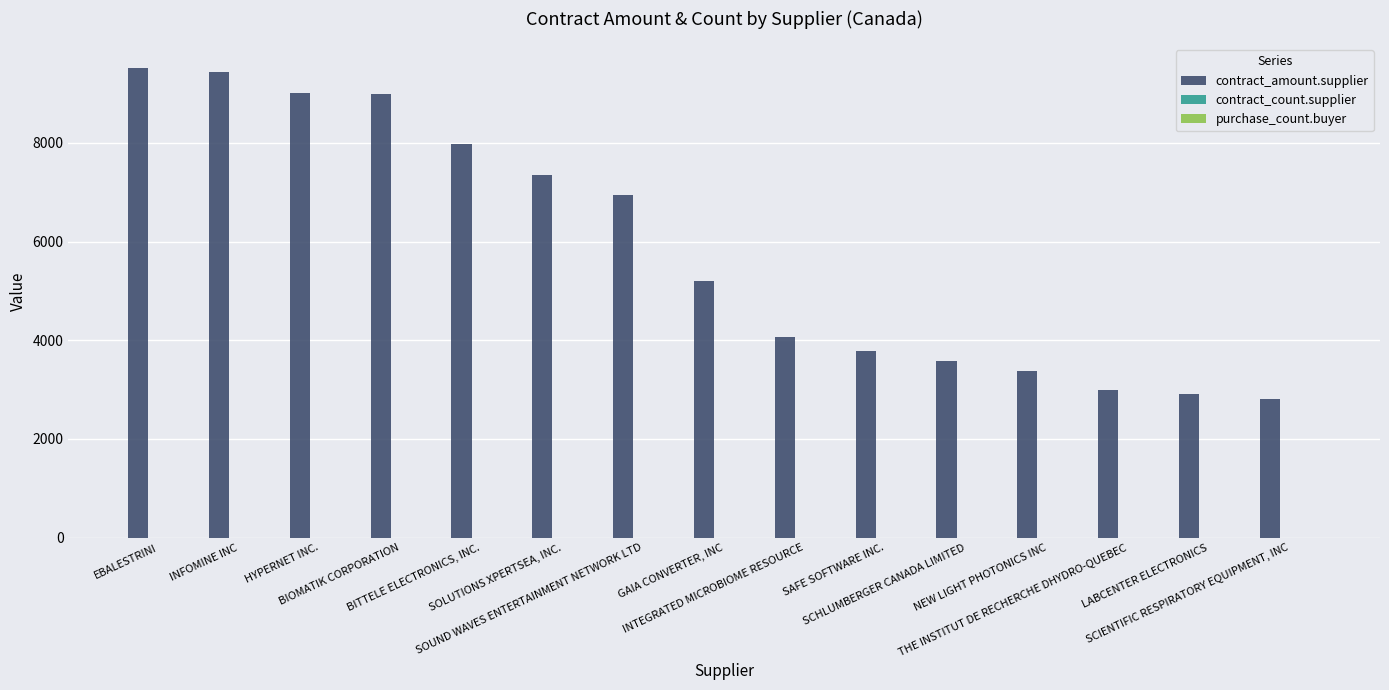

True or false: contract_amount.supplier has a value of 4341.2 at HYPERNET INC..

False